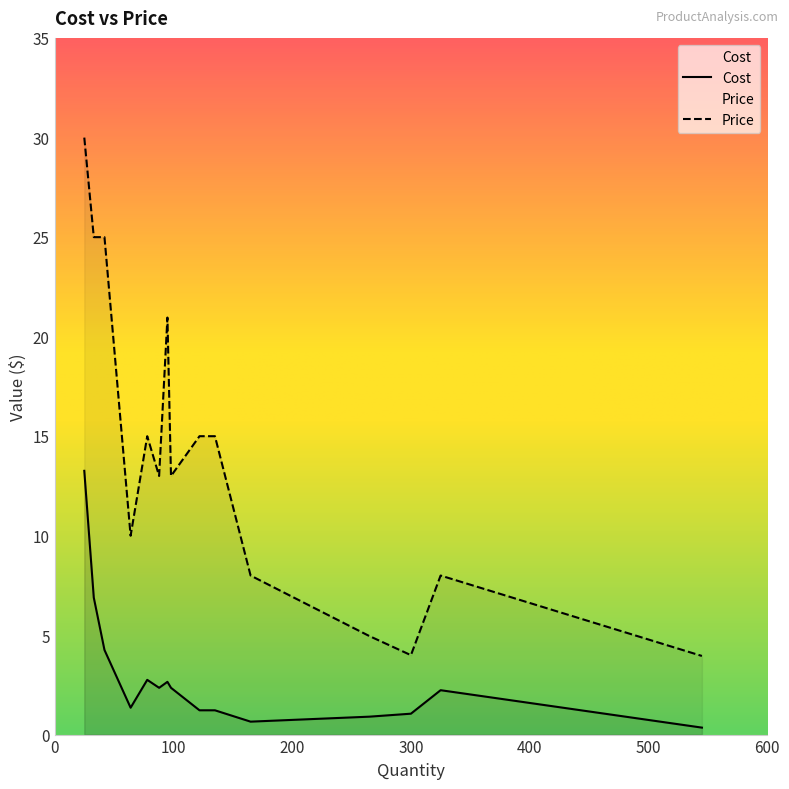

Rank the series by their maximum value, from highest to lowest.

Price, Cost